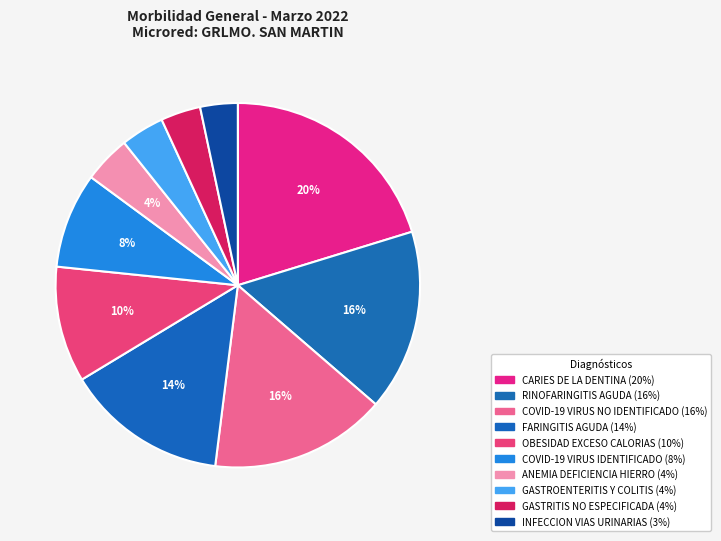

Does any single category account for the majority?

No